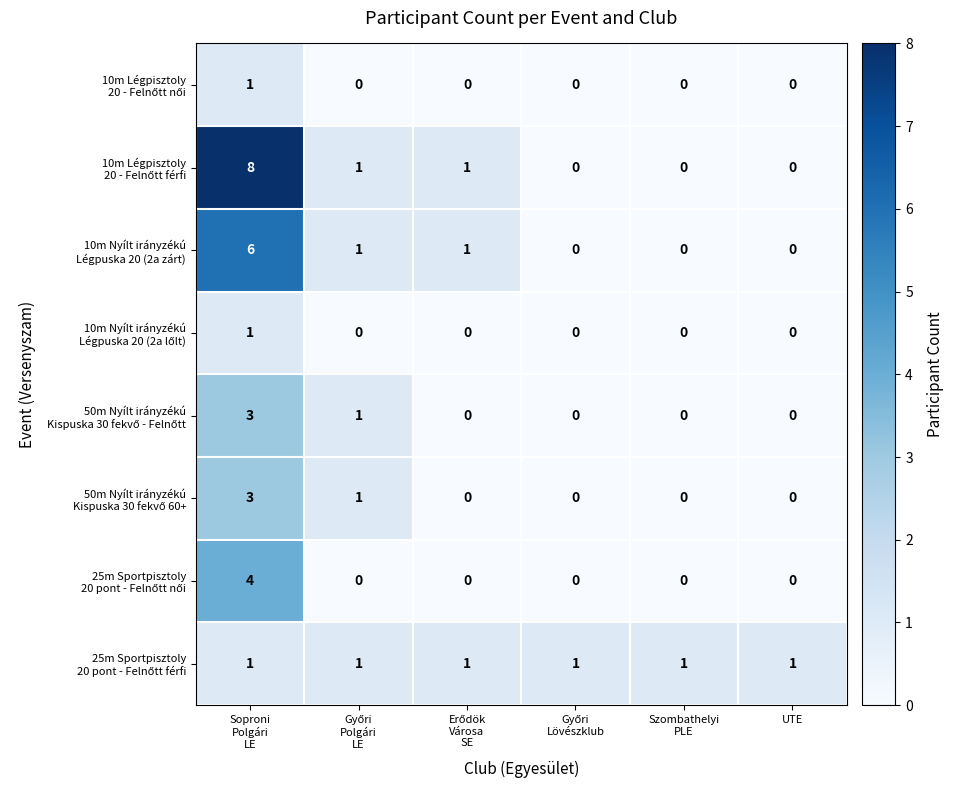

How many data points does each series have?

6